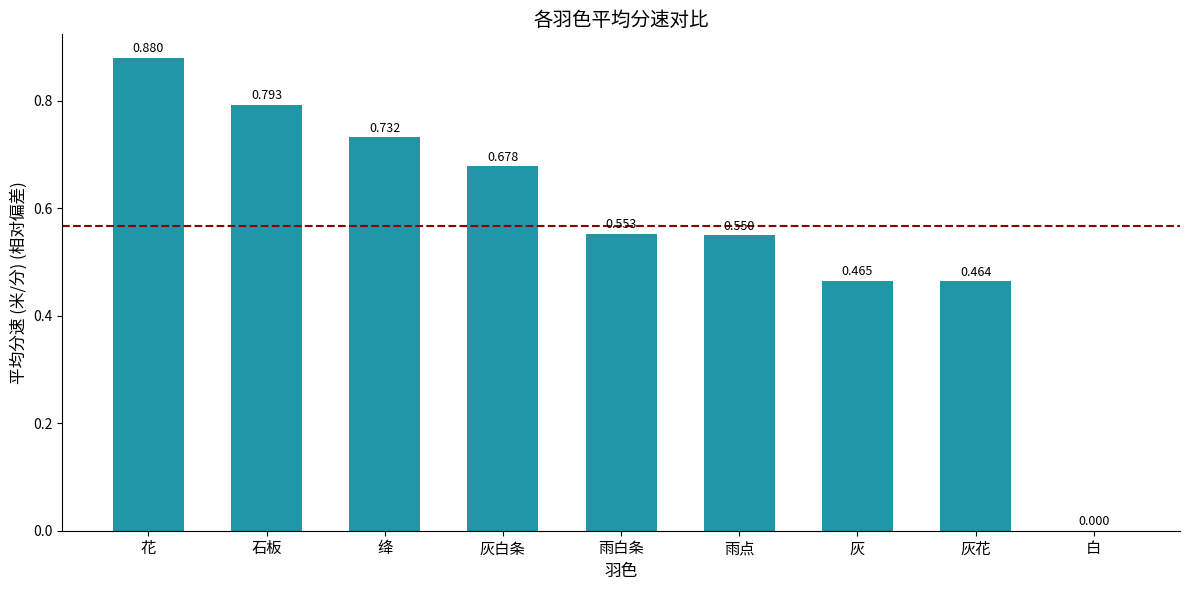

Between 雨白条 and 白, which is larger?

雨白条